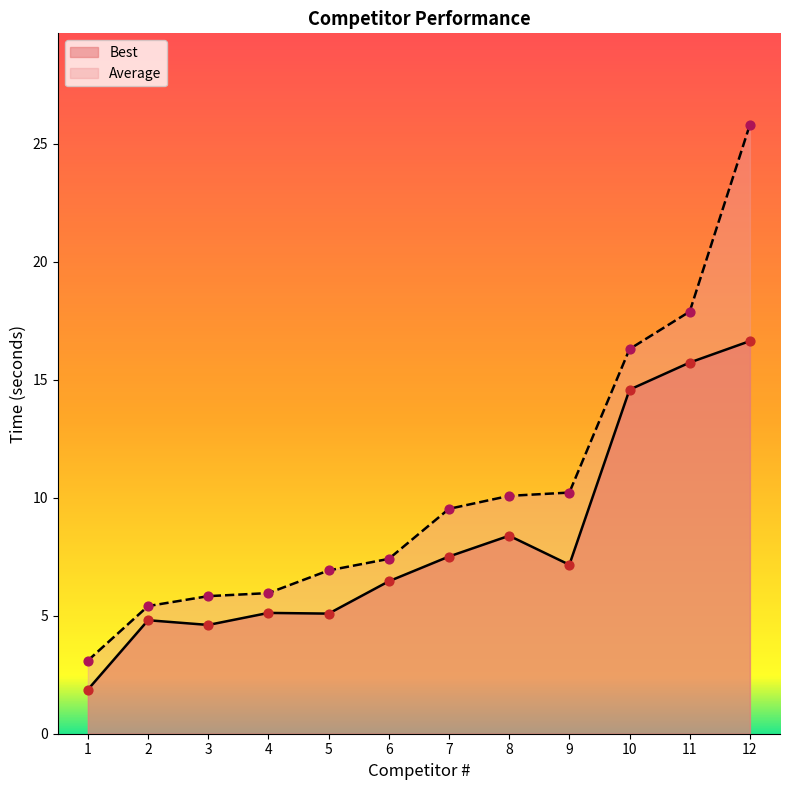

Which series contains the lowest Y value?

Best